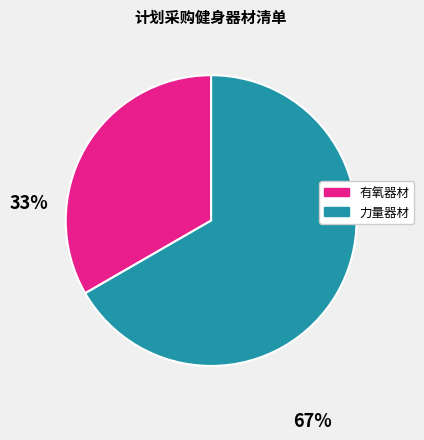

Do 力量器材 and 有氧器材 together represent more than half of the pie?

Yes